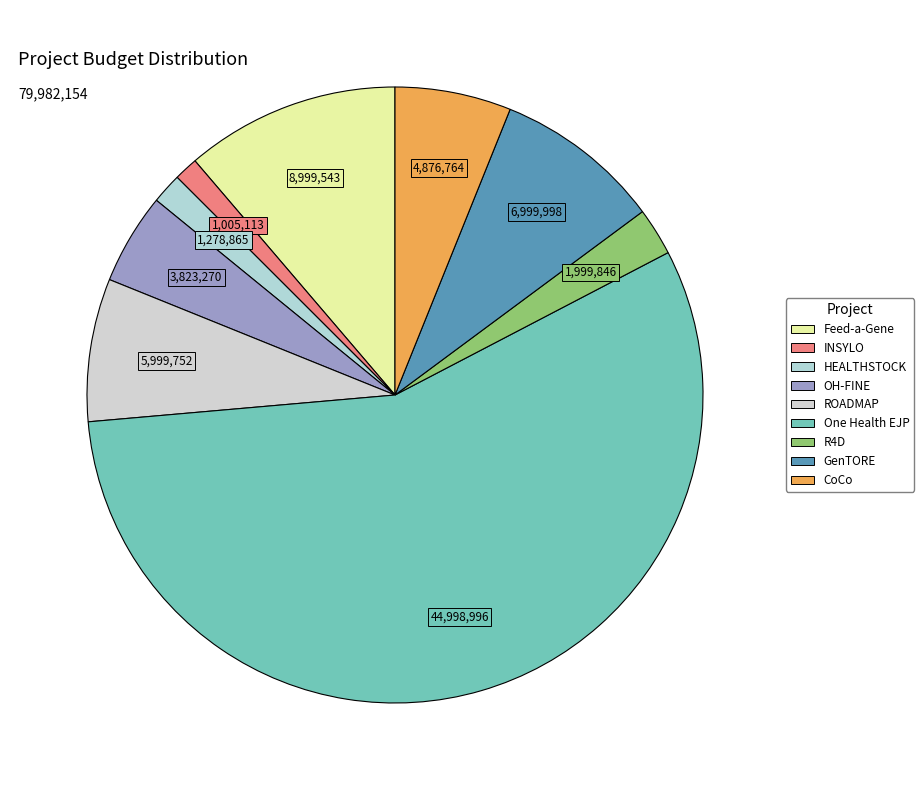

To the nearest percent, what is the difference between the GenTORE and One Health EJP slice percentages?

48%